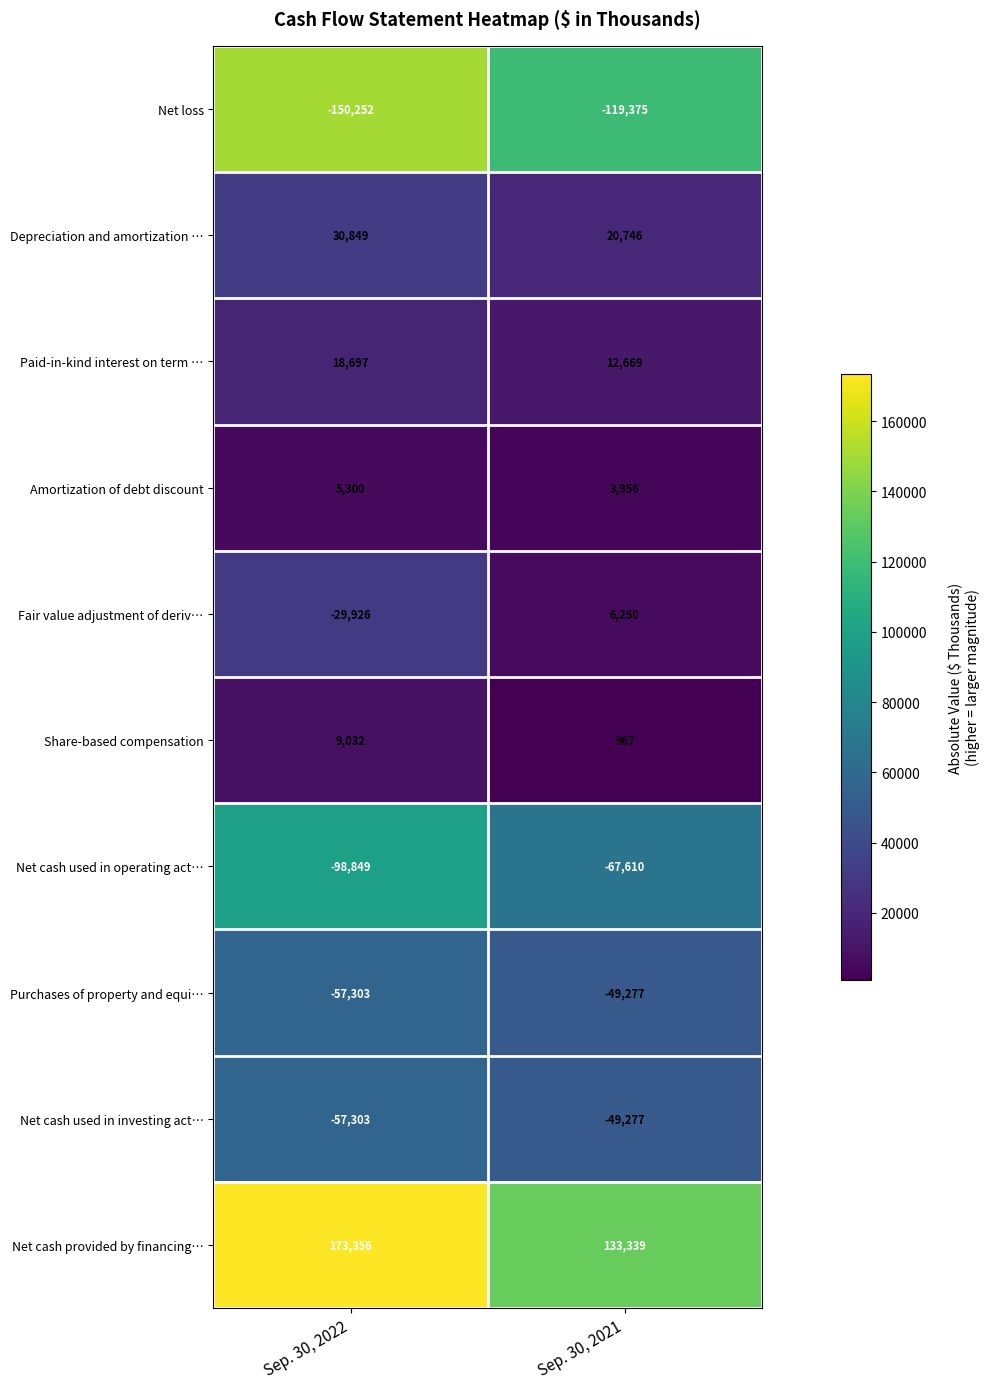

Rank the categories by Purchases of property and equi… value from lowest to highest.

Sep. 30, 2022, Sep. 30, 2021